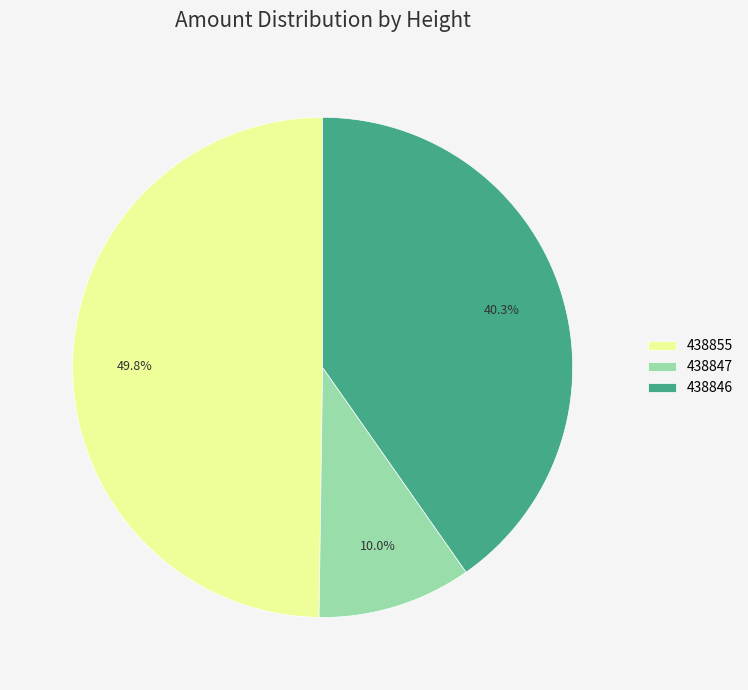

What percentage do 438847 and 438846 together represent?

50.2%